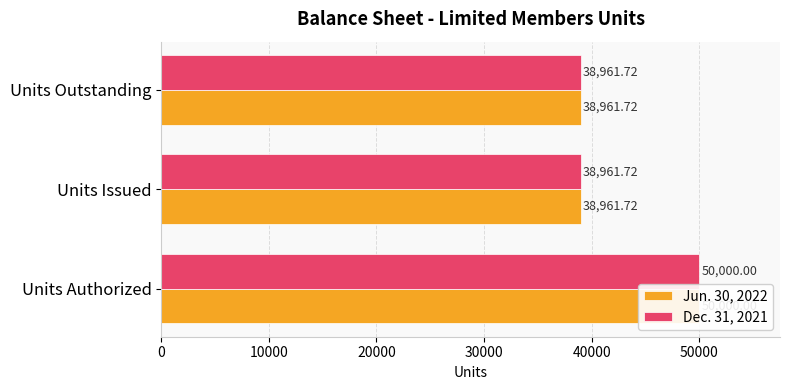

What is the value of the Jun. 30, 2022 bar at the 1st from the left?

50000.0